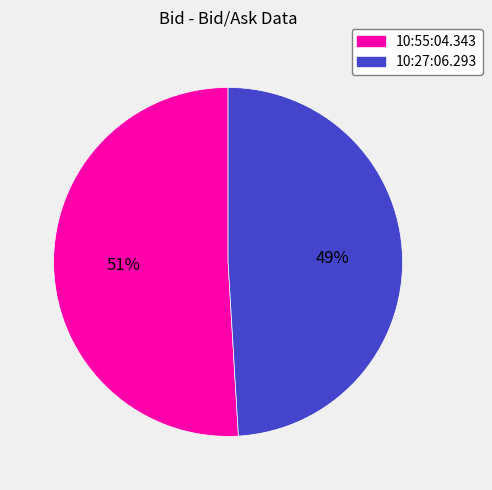

Which slice represents more than half of the pie?

10:55:04.343